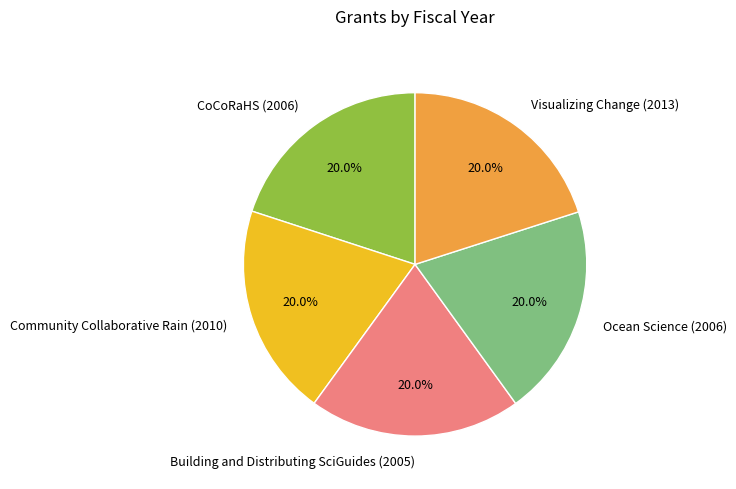

Approximately how many times larger is the value at Visualizing Change (2013) compared to Ocean Science (2006)?

1.0